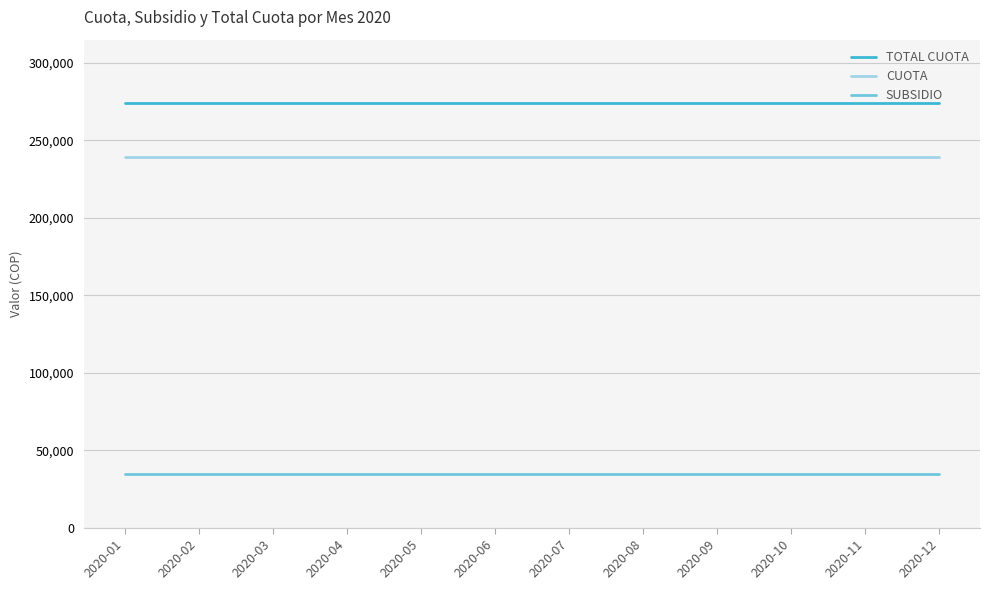

Rank the series by their maximum value, from highest to lowest.

TOTAL CUOTA, CUOTA, SUBSIDIO